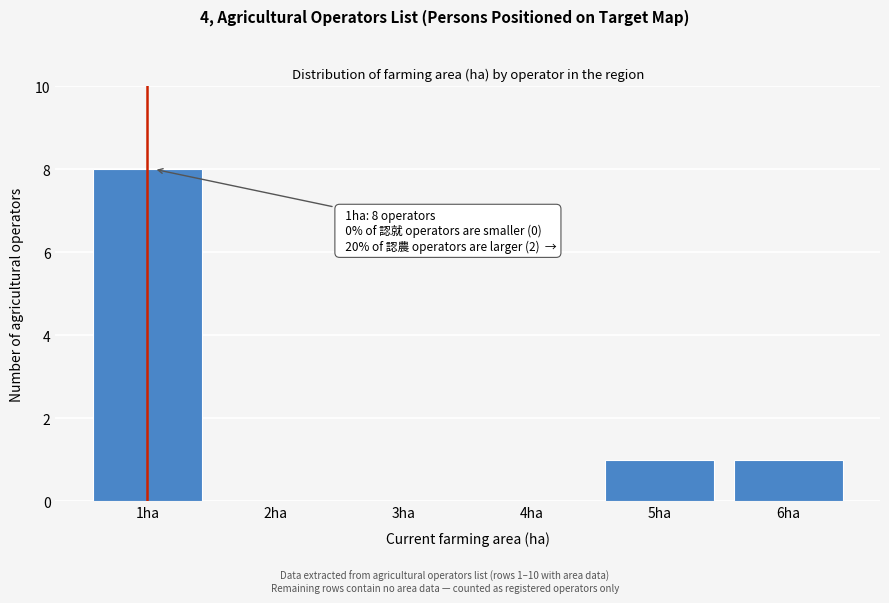

Which range on the x-axis has the tallest bar?

0.5 to 1.5